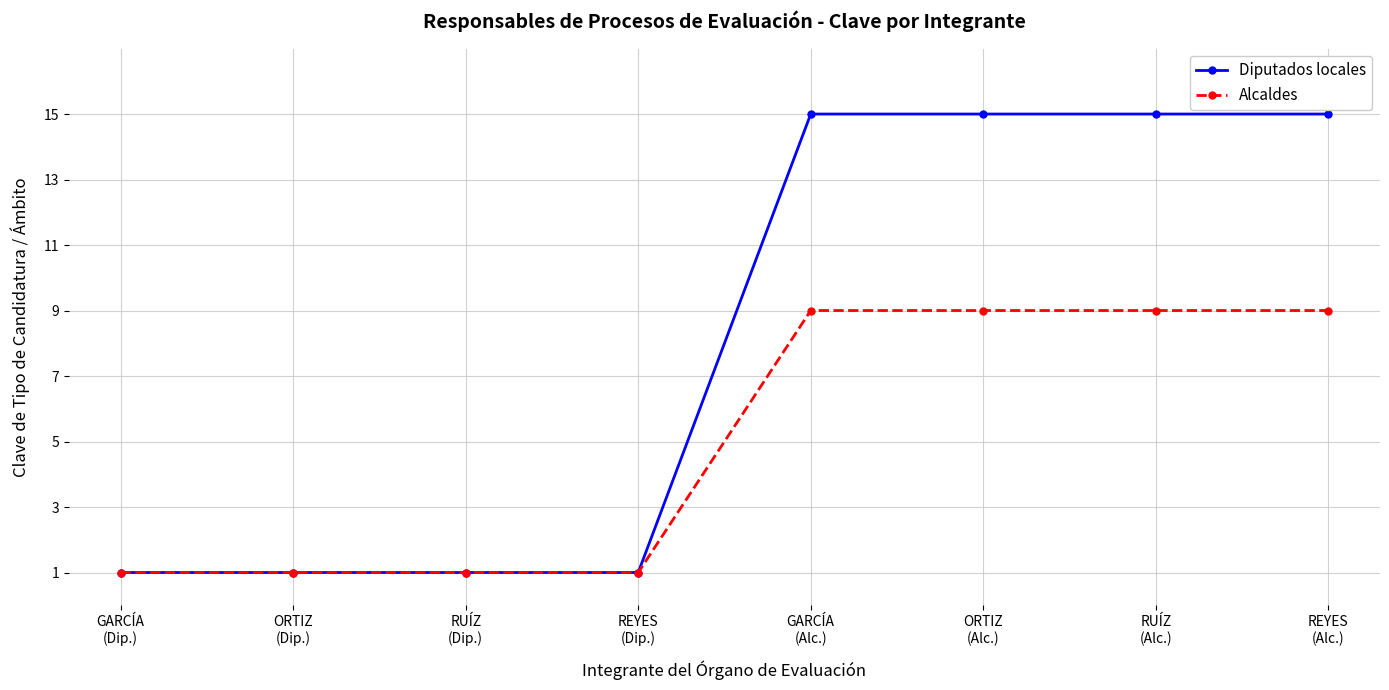

Which series has the widest spread of values?

Diputados locales